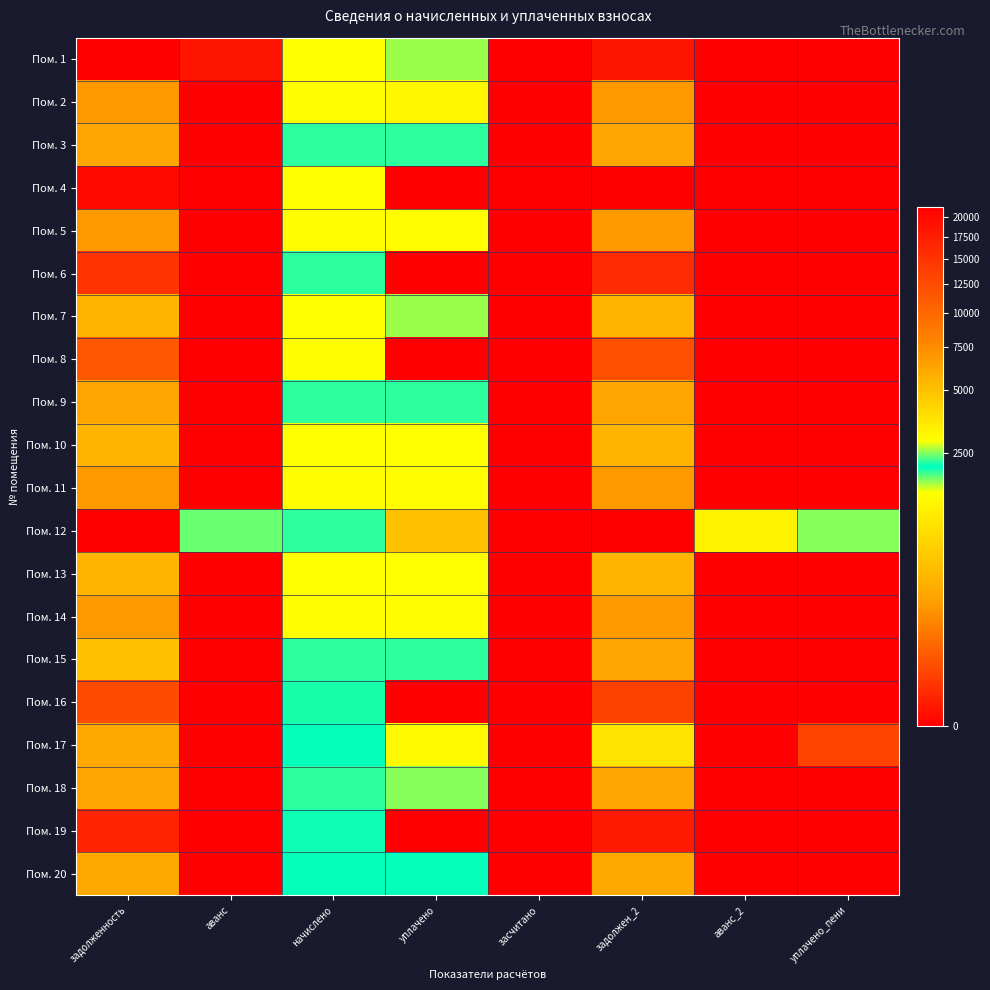

How many distinct data groups are displayed?

20